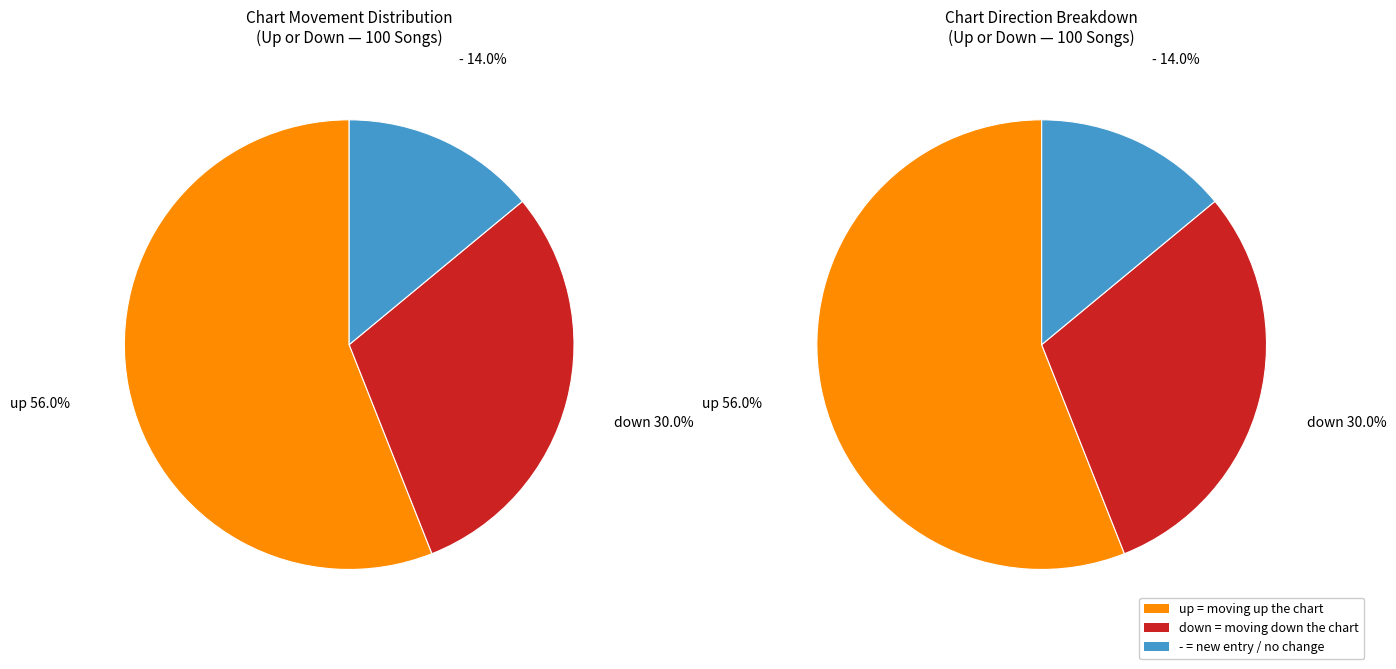

What is the majority slice?

up